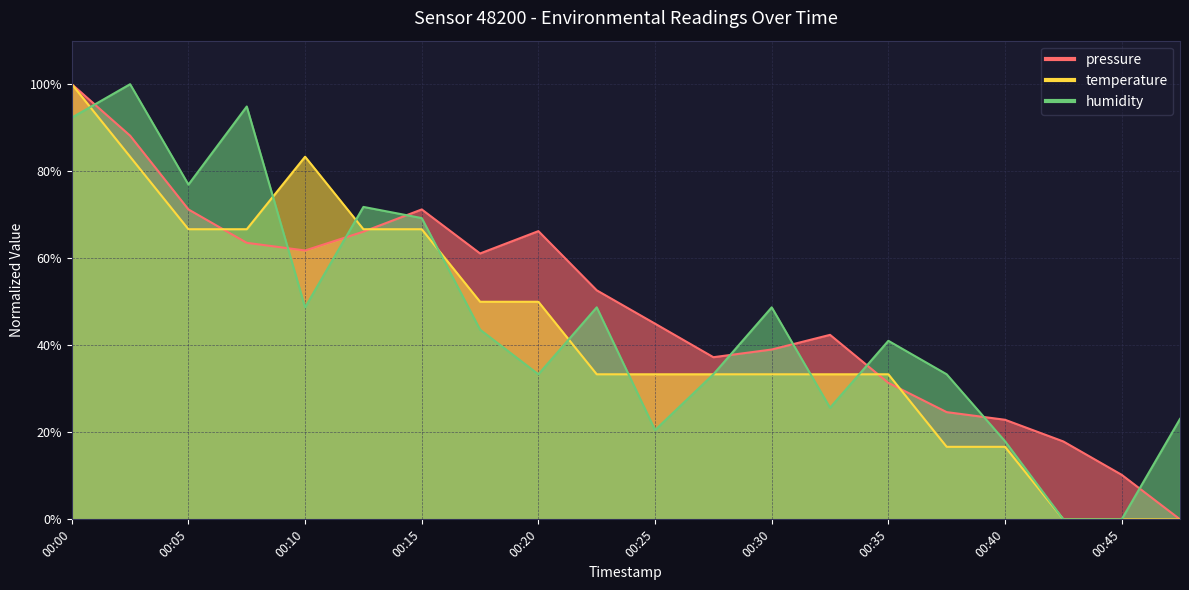

True or false: pressure and humidity cross at least once.

True